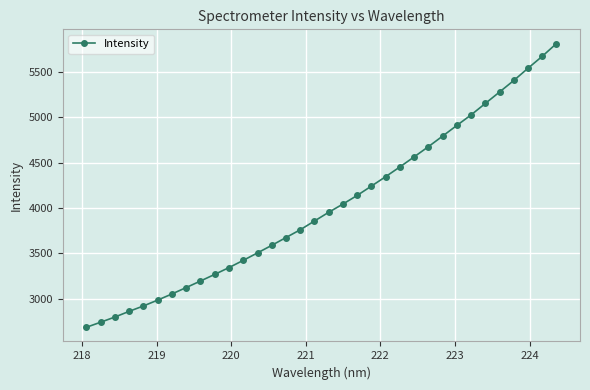

What is the difference between the maximum and minimum values?

3130.2